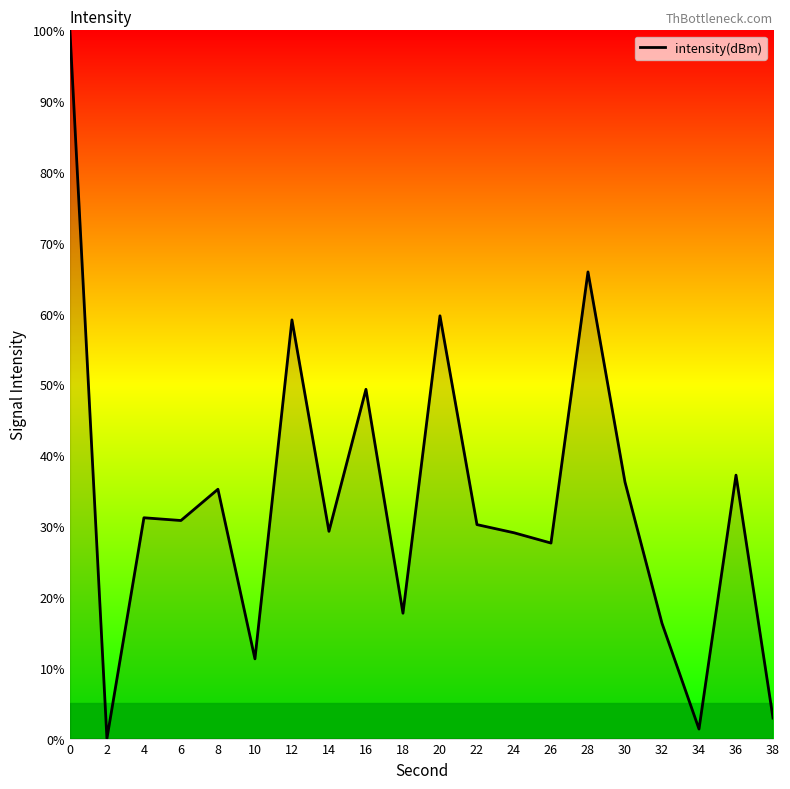

What is the change in value from 26 to 38?

-24.7